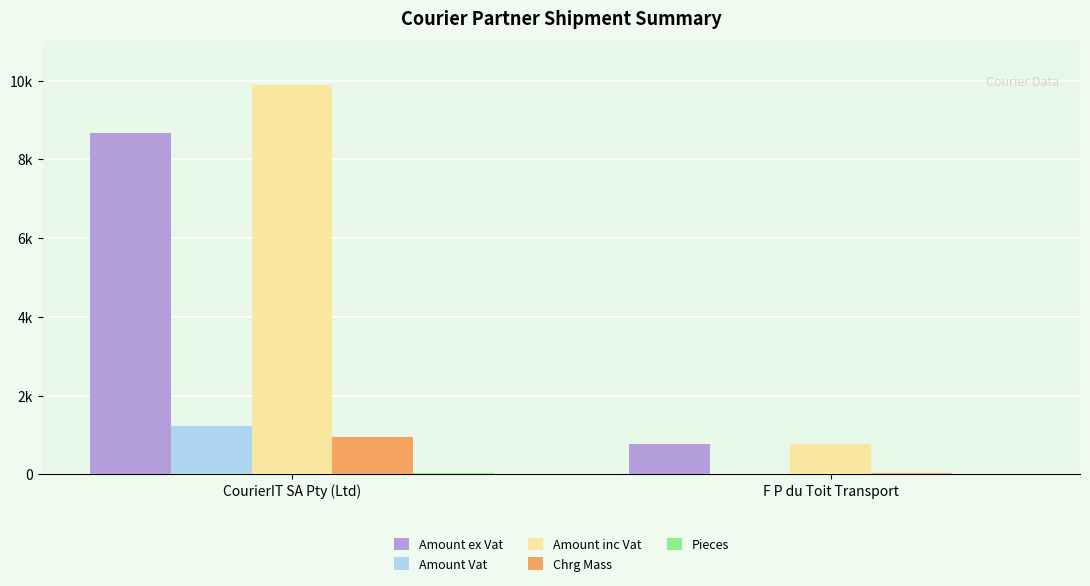

What is the difference between the highest and lowest values at CourierIT SA Pty (Ltd)?

9848.1